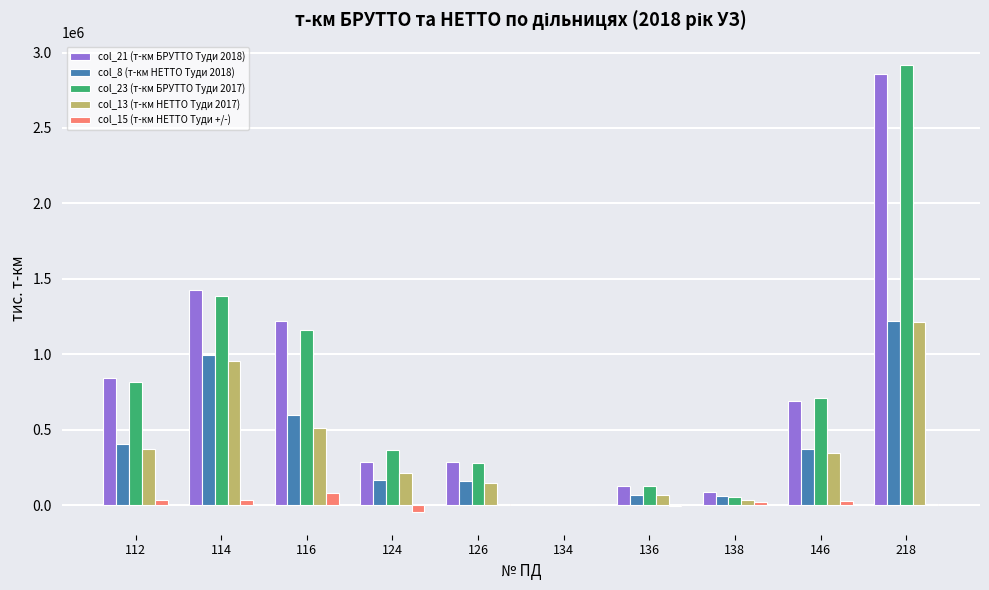

Is the value of col_23 (т-км БРУТТО Туди 2017) at 126 greater than the value of col_8 (т-км НЕТТО Туди 2018) at 126?

Yes